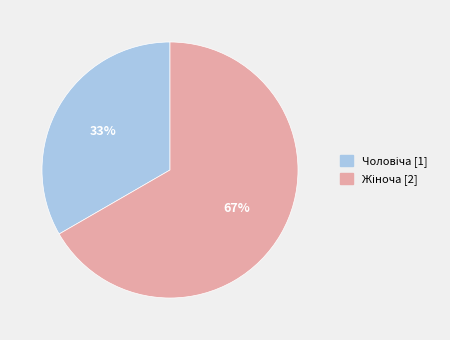

How many slices are in this pie chart?

2